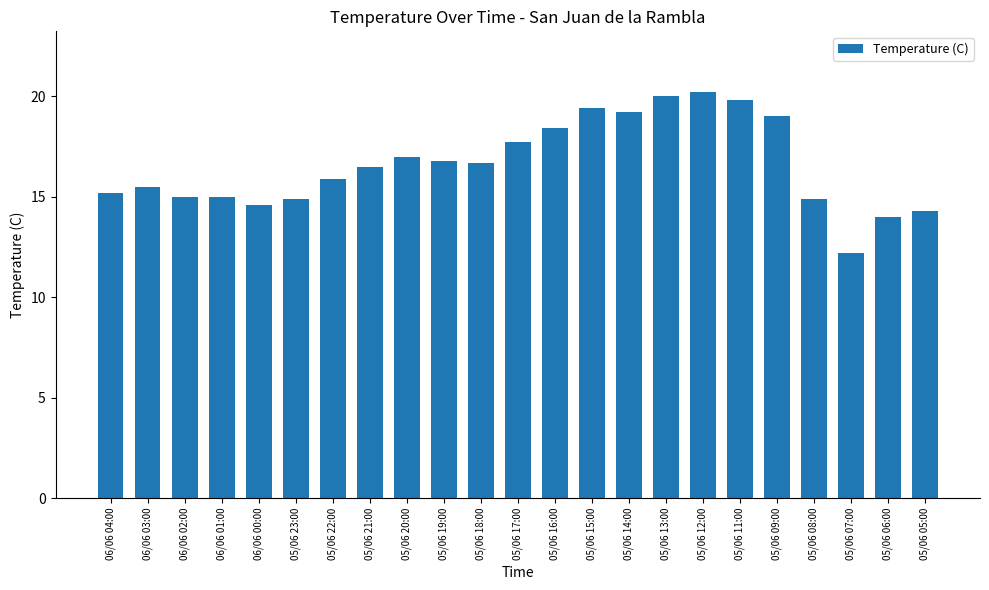

True or false: the data shows 17.0 at 05/06 20:00.

True